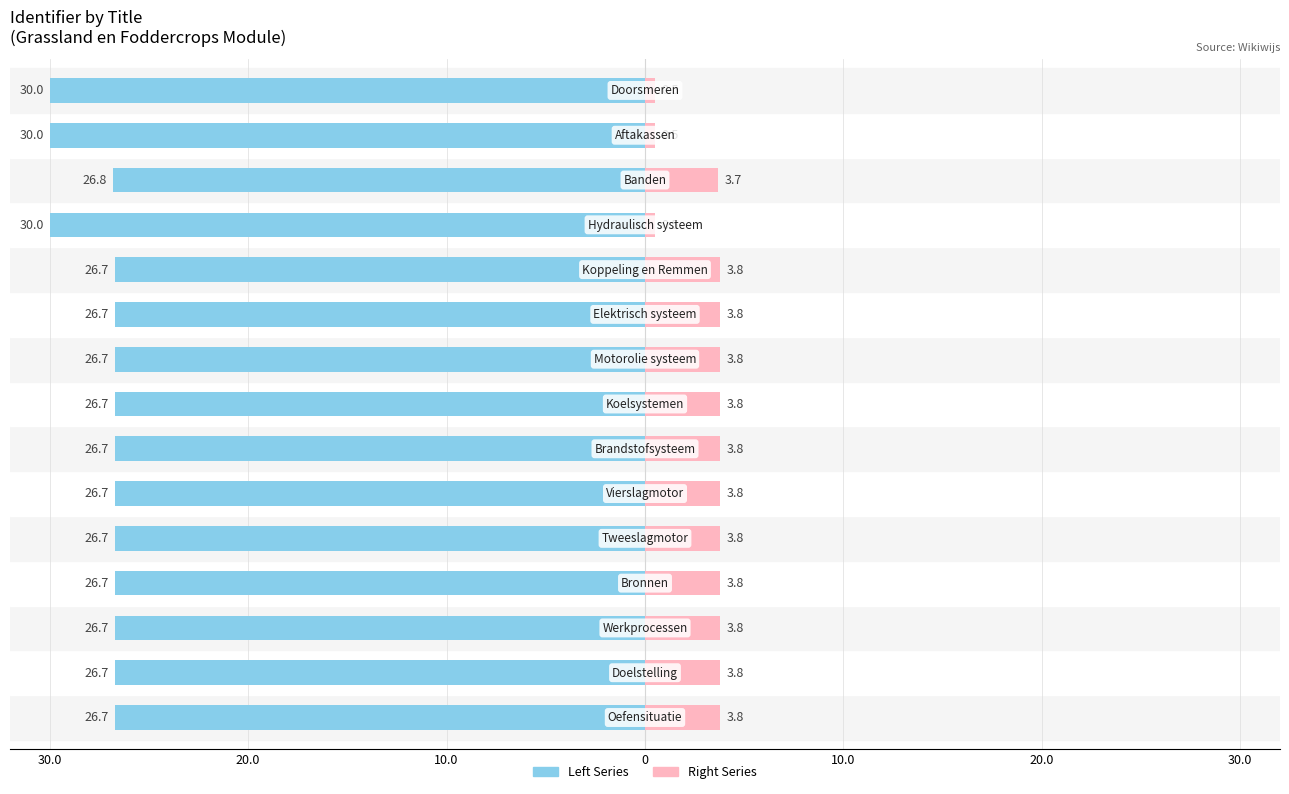

Reading right to left, extract all data points from this chart.

Identifier (Left): -30.0	-30.0	-26.8	-30.0	-26.7	-26.7	-26.7	-26.7	-26.7	-26.7	-26.7	-26.7	-26.7	-26.7	-26.7
Identifier (Right): 0.5	0.5	3.7	0.5	3.8	3.8	3.8	3.8	3.8	3.8	3.8	3.8	3.8	3.8	3.8